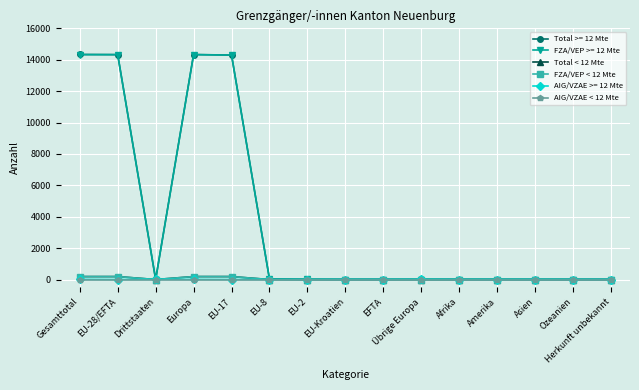

True or false: FZA/VEP < 12 Mte has more than 0 points higher than both neighbors.

False